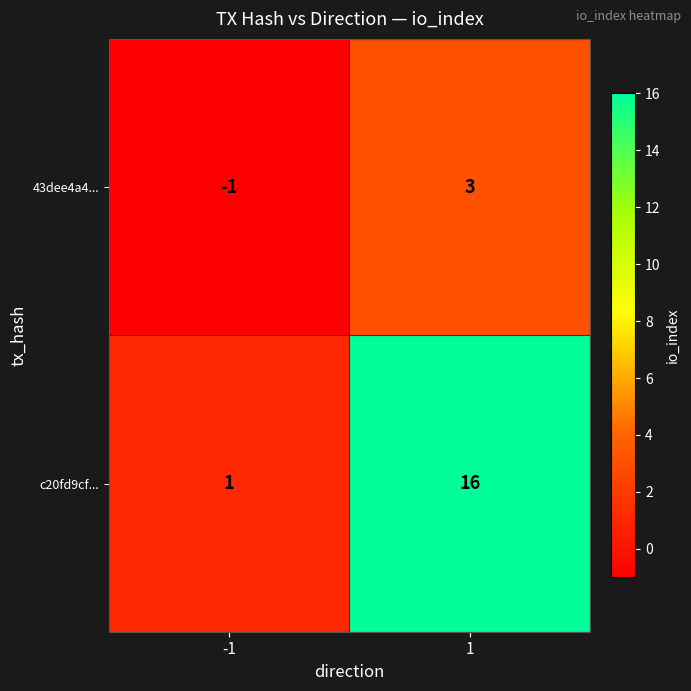

List the series in order of their overall mean, lowest first.

43dee4a4..., c20fd9cf...